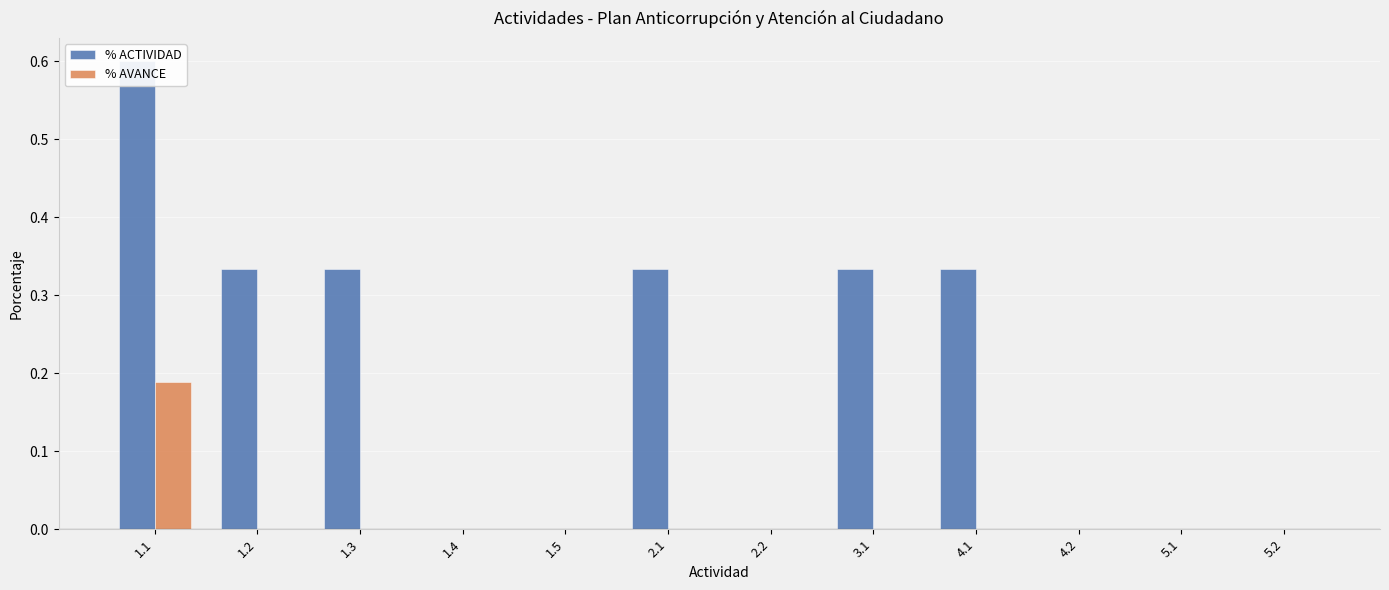

List the labels in order of % AVANCE value, smallest first.

1.2, 1.3, 1.4, 1.5, 2.1, 2.2, 3.1, 4.1, 4.2, 5.1, 5.2, 1.1